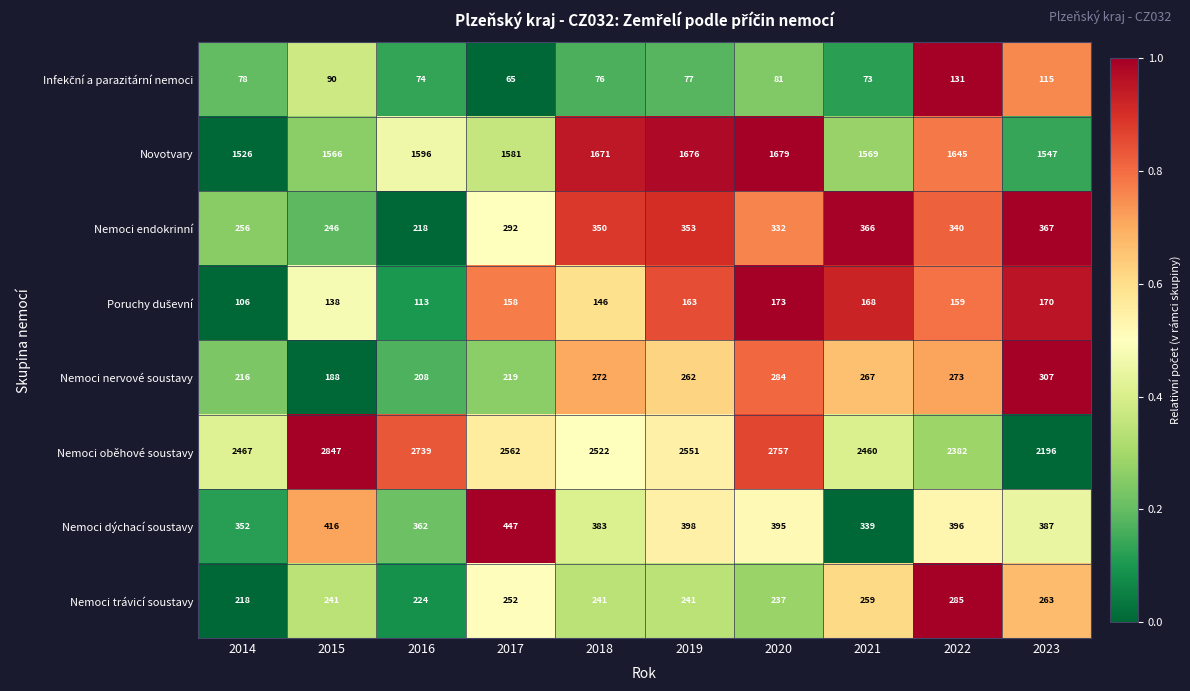

Is it true that Nemoci endokrinní equals 95 at 2022?

False